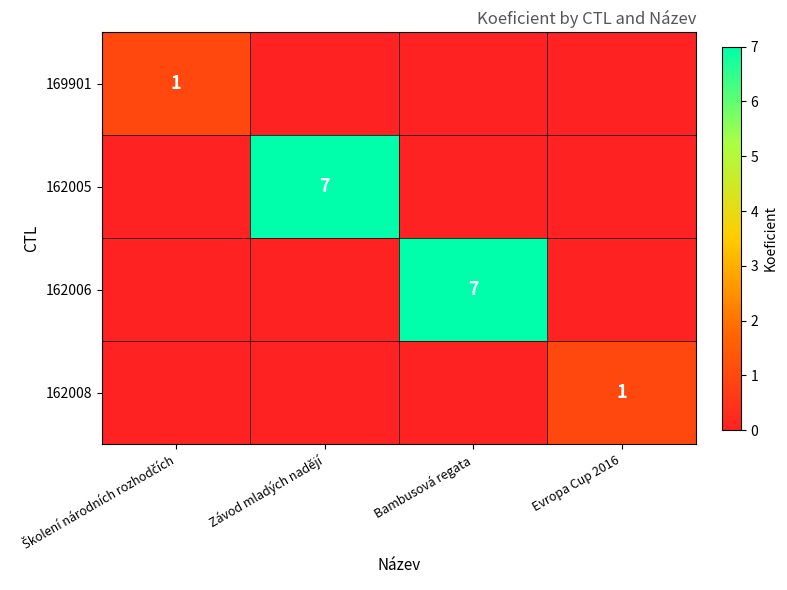

True or false: 162005 has a value of 11 at Závod mladých nadějí.

False